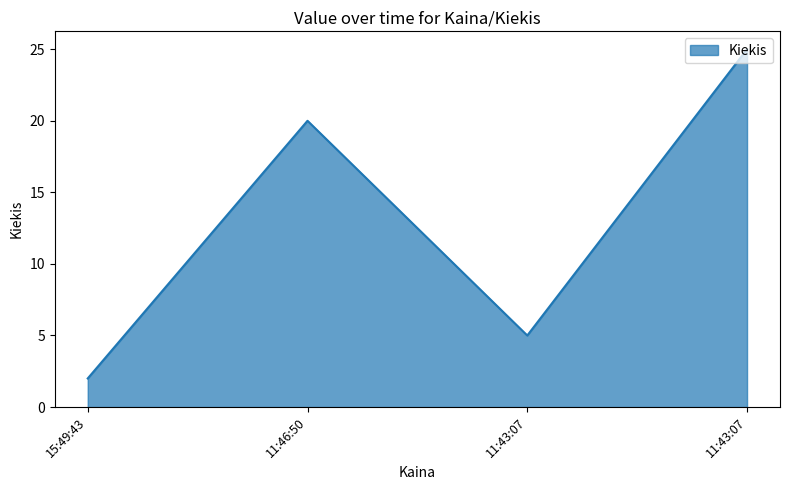

Where is the first local maximum?

11:46:50